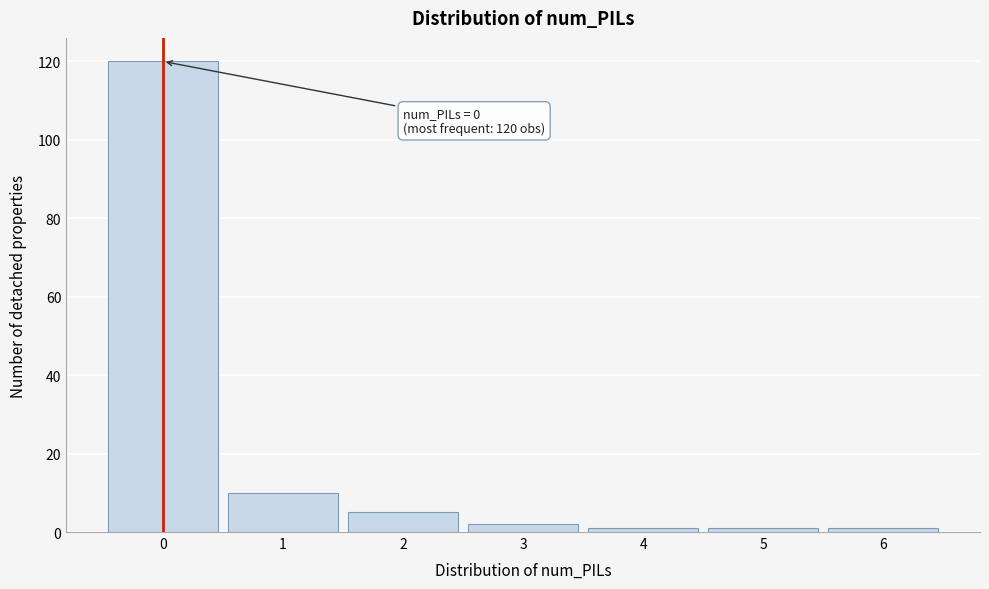

Reading left to right, transcribe all the data shown in this chart.

120	10	5	2	1	1	1